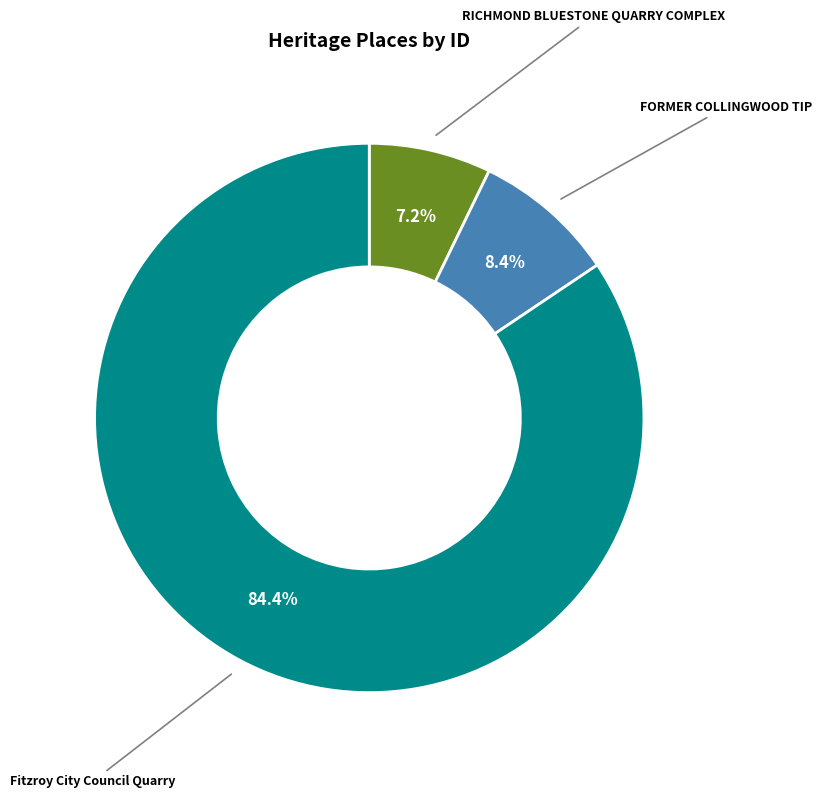

Rank the categories by value from lowest to highest.

RICHMOND BLUESTONE QUARRY COMPLEX, FORMER COLLINGWOOD TIP, Fitzroy City Council Quarry